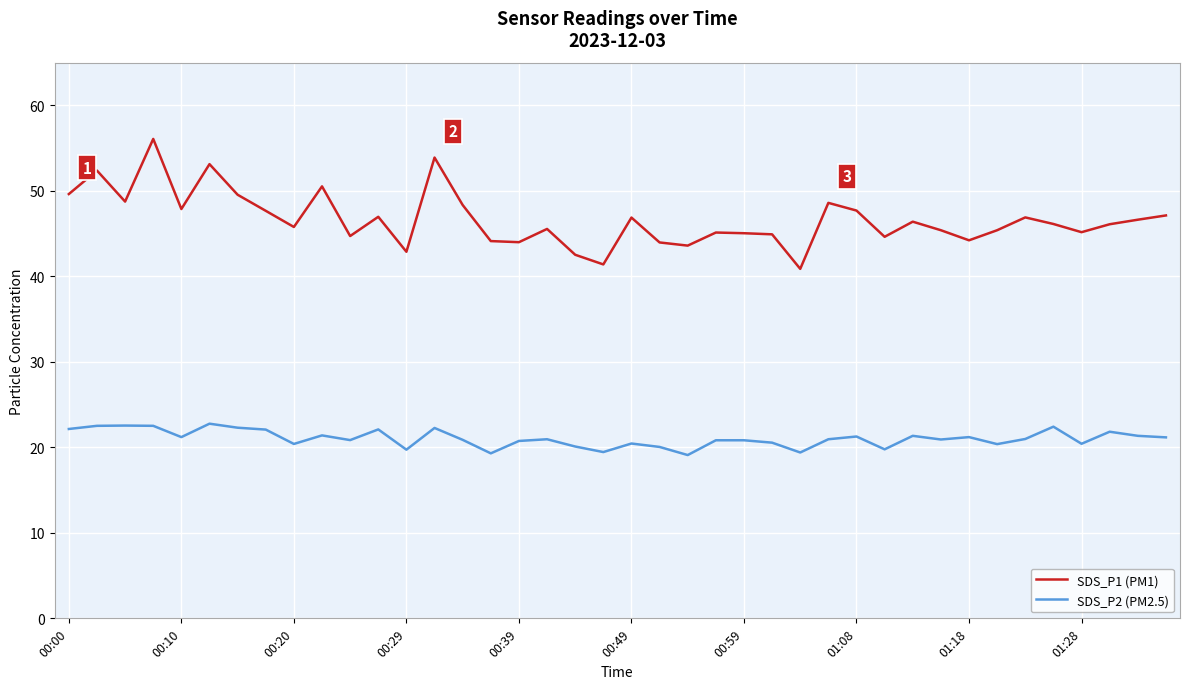

How many lines are shown in the chart?

2